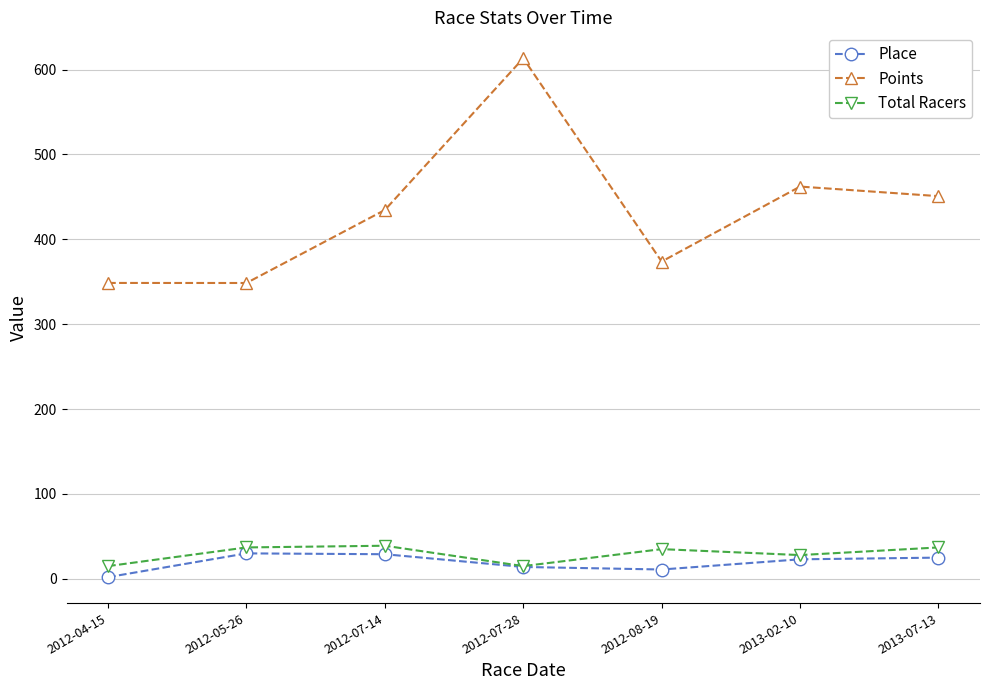

Which category has the highest value in the Points series?

2012-07-28